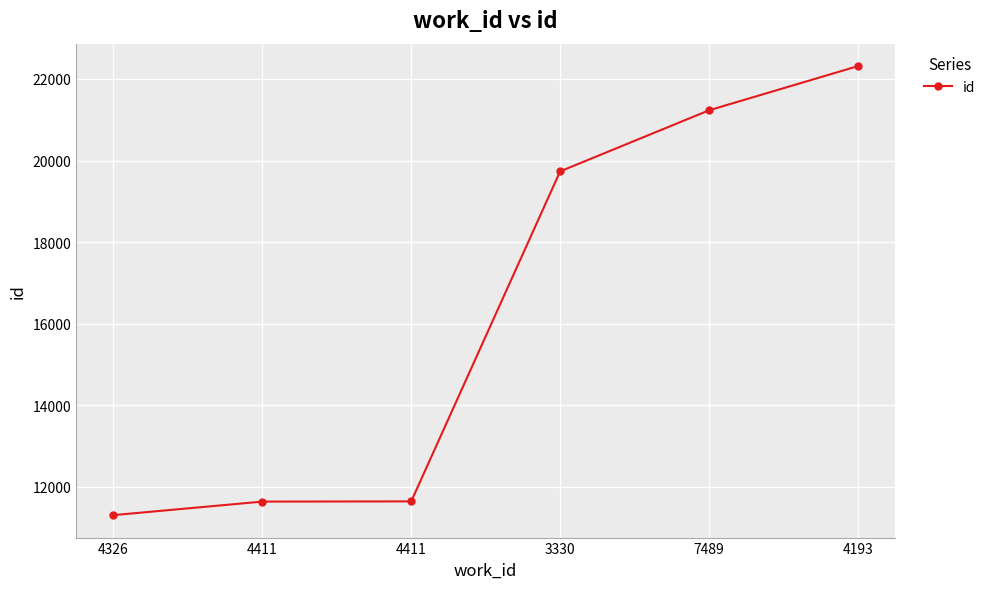

Rank the categories by value from highest to lowest.

4193, 7489, 3330, 4411, 4411, 4326